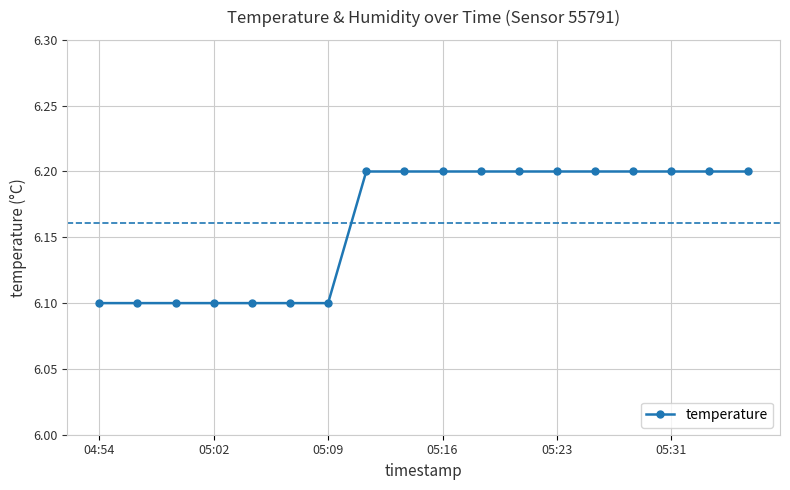

What is the value of the 3rd point from the left?

6.1